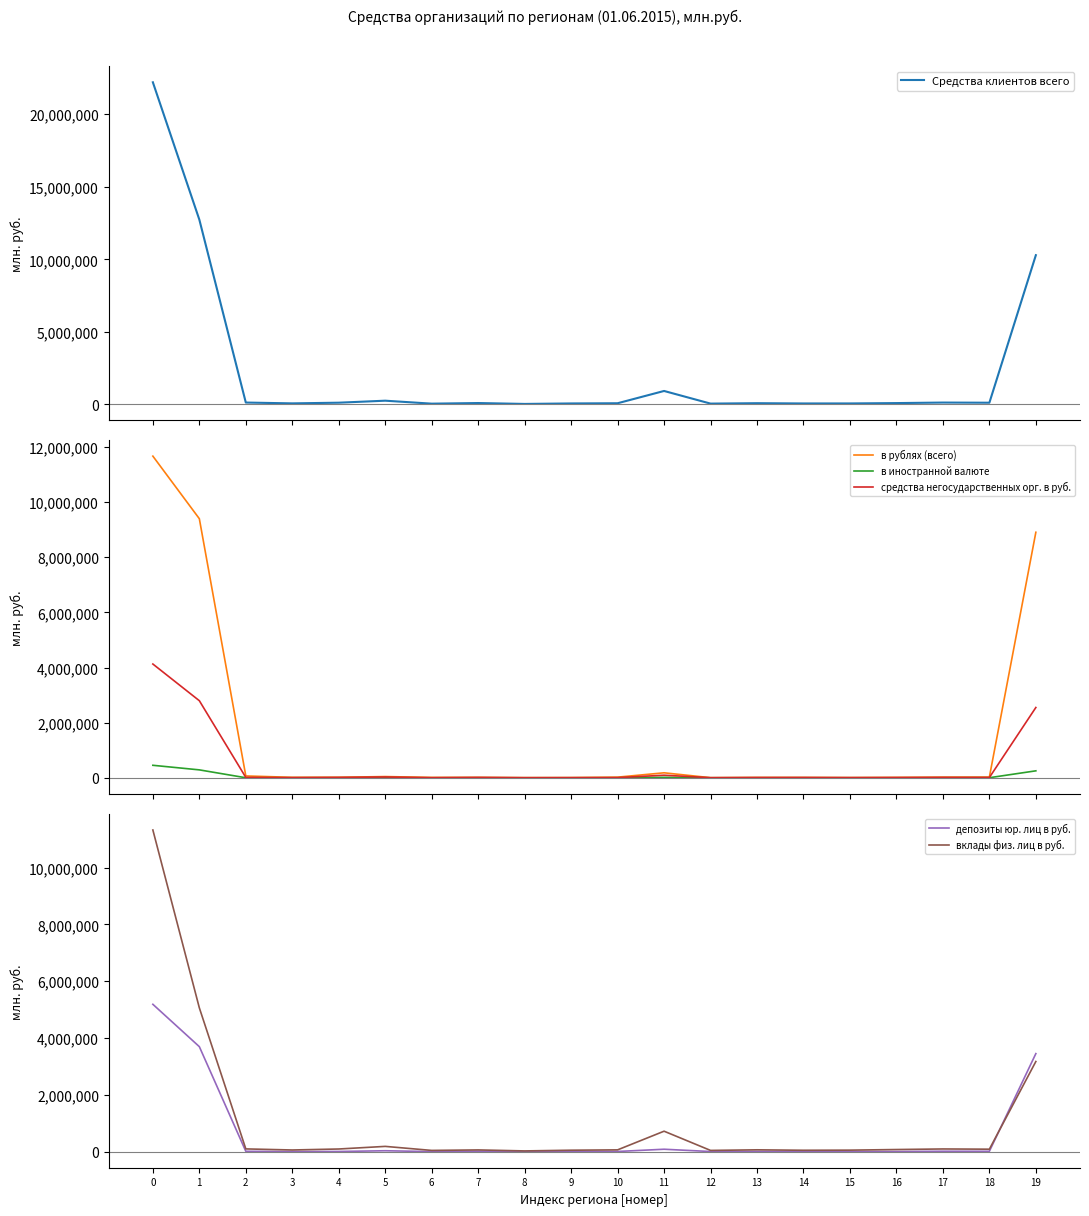

At which category does в иностранной валюте reach its first local valley?

3